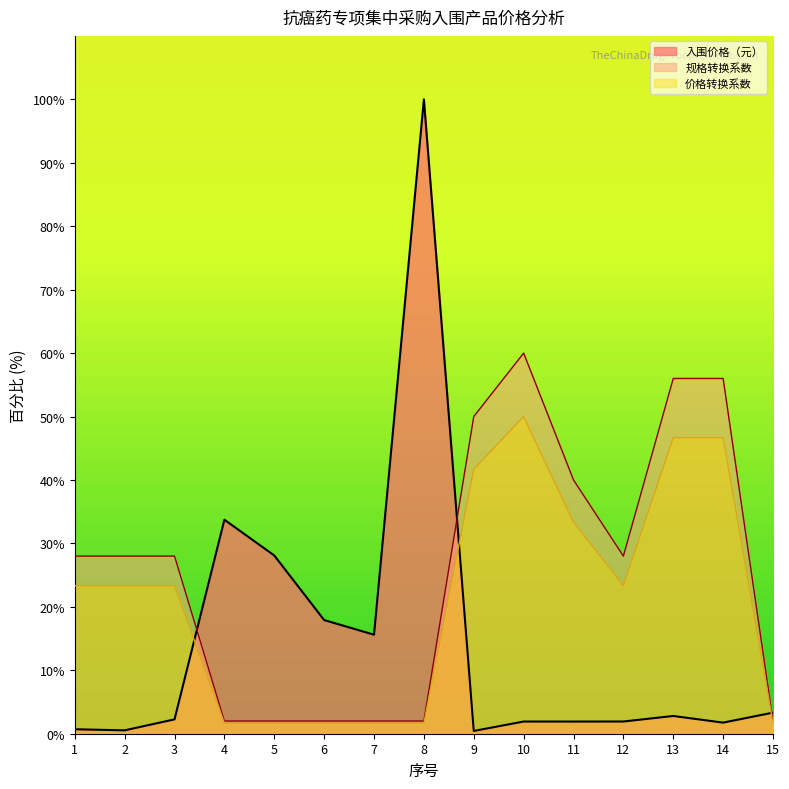

How many data points in 入围价格（元） are less than 2?

7